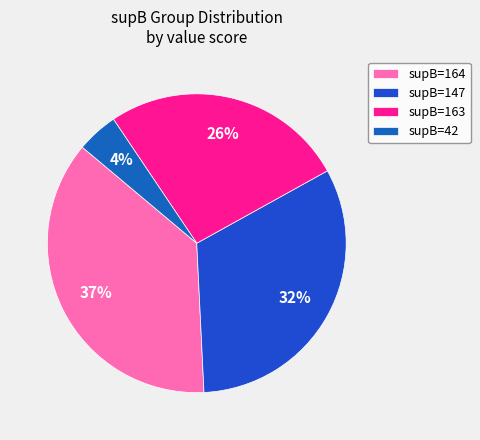

Count the number of slices in the pie.

4